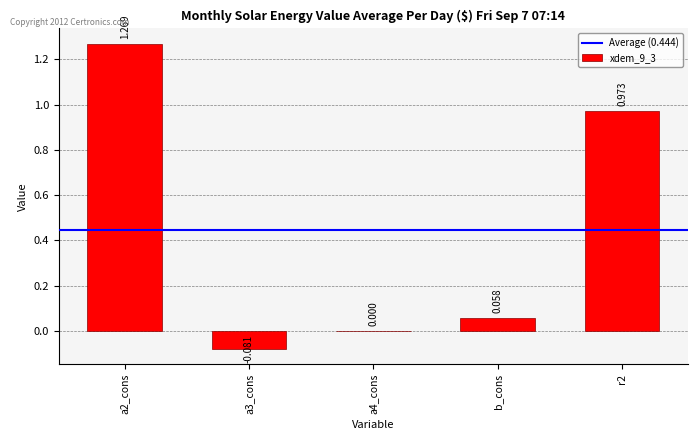

How many series are shown in this chart?

1